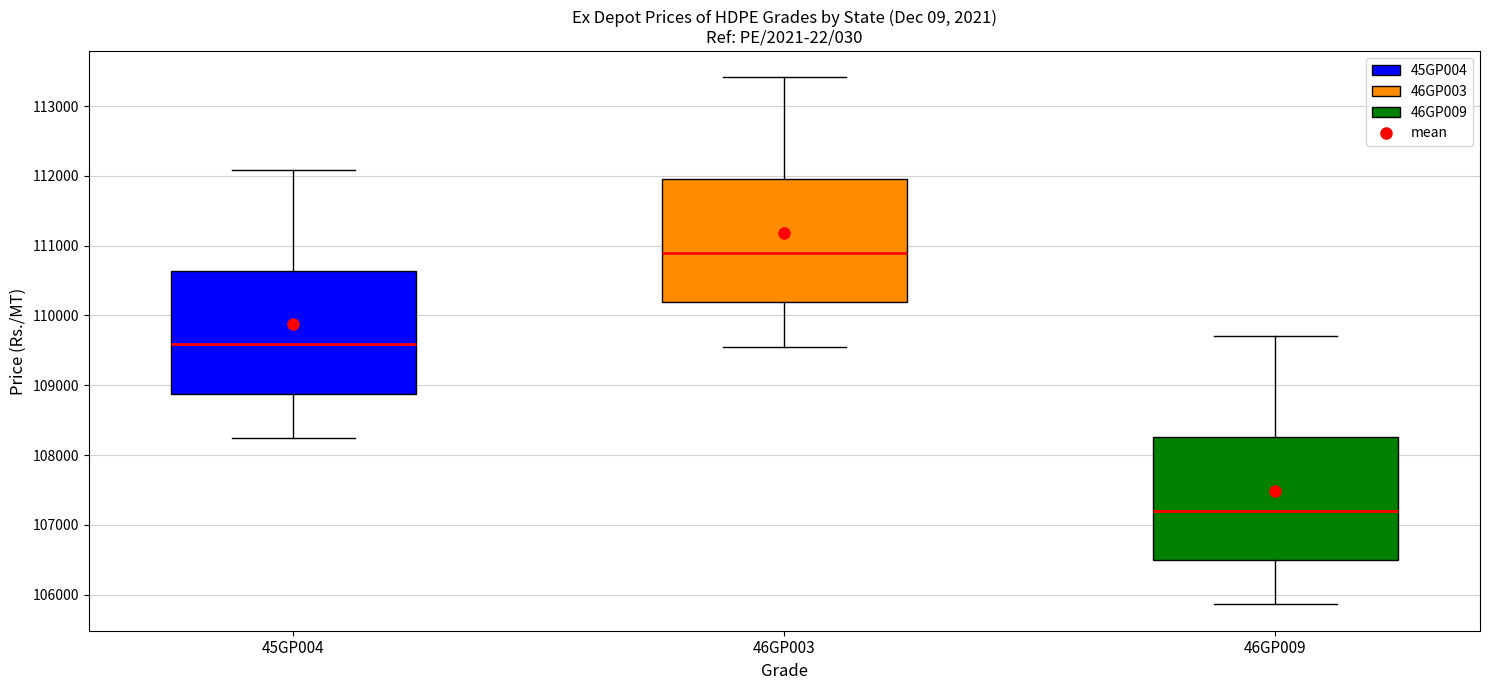

Where does the median line of the box for 46GP009 sit on the y-axis? The values are not printed on the chart, so give them approximately, as read against the axis.

107200